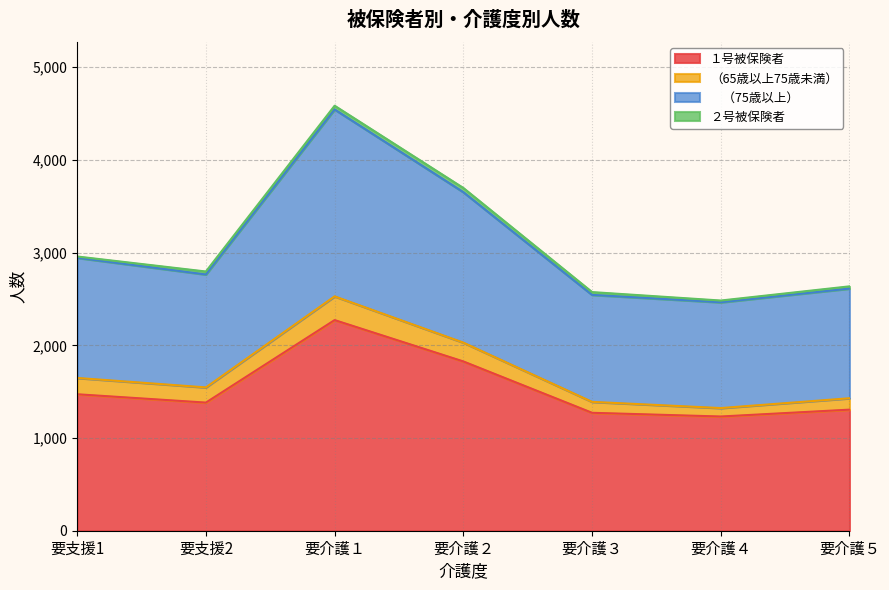

At which category does the chart reach its minimum across all series?

要介護４